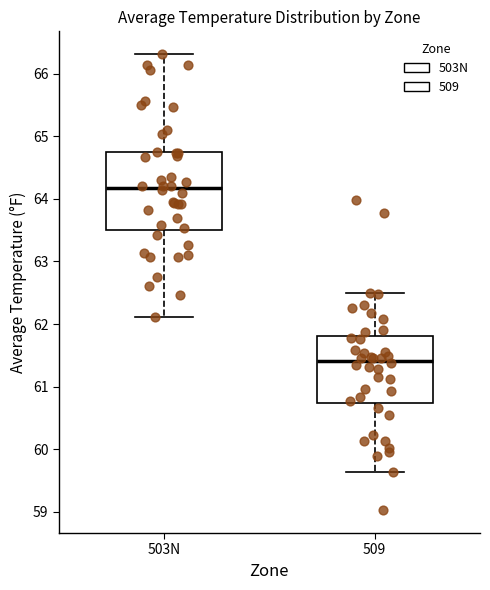

Comparing the boxes themselves (not the whiskers), which one is the tallest?

503N